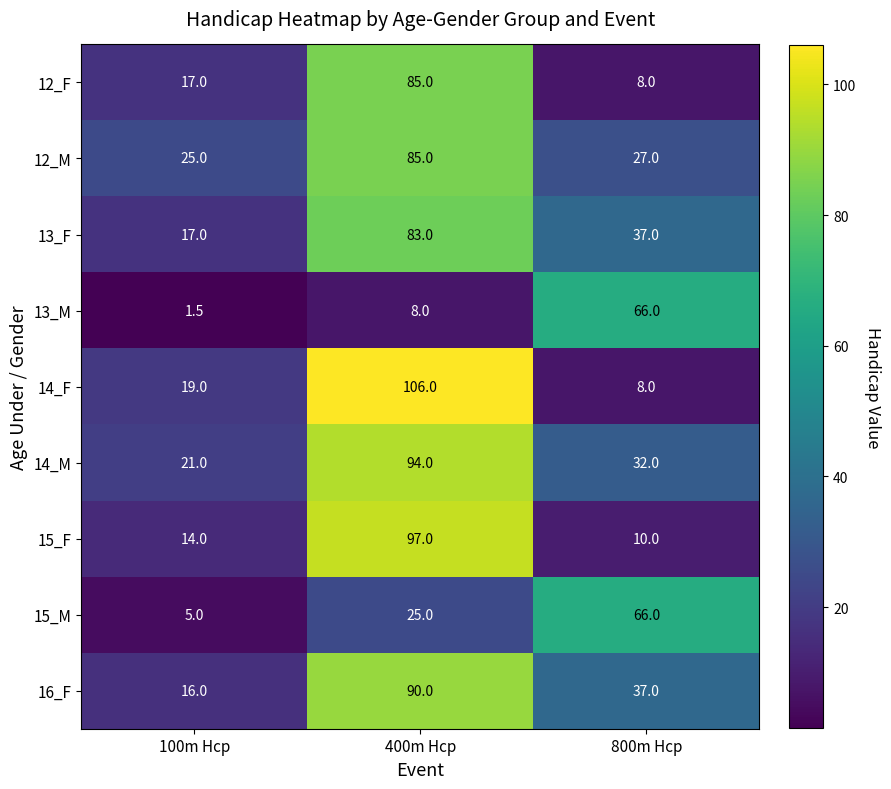

What is the approximate value of 13_M at 100m Hcp?

1.5